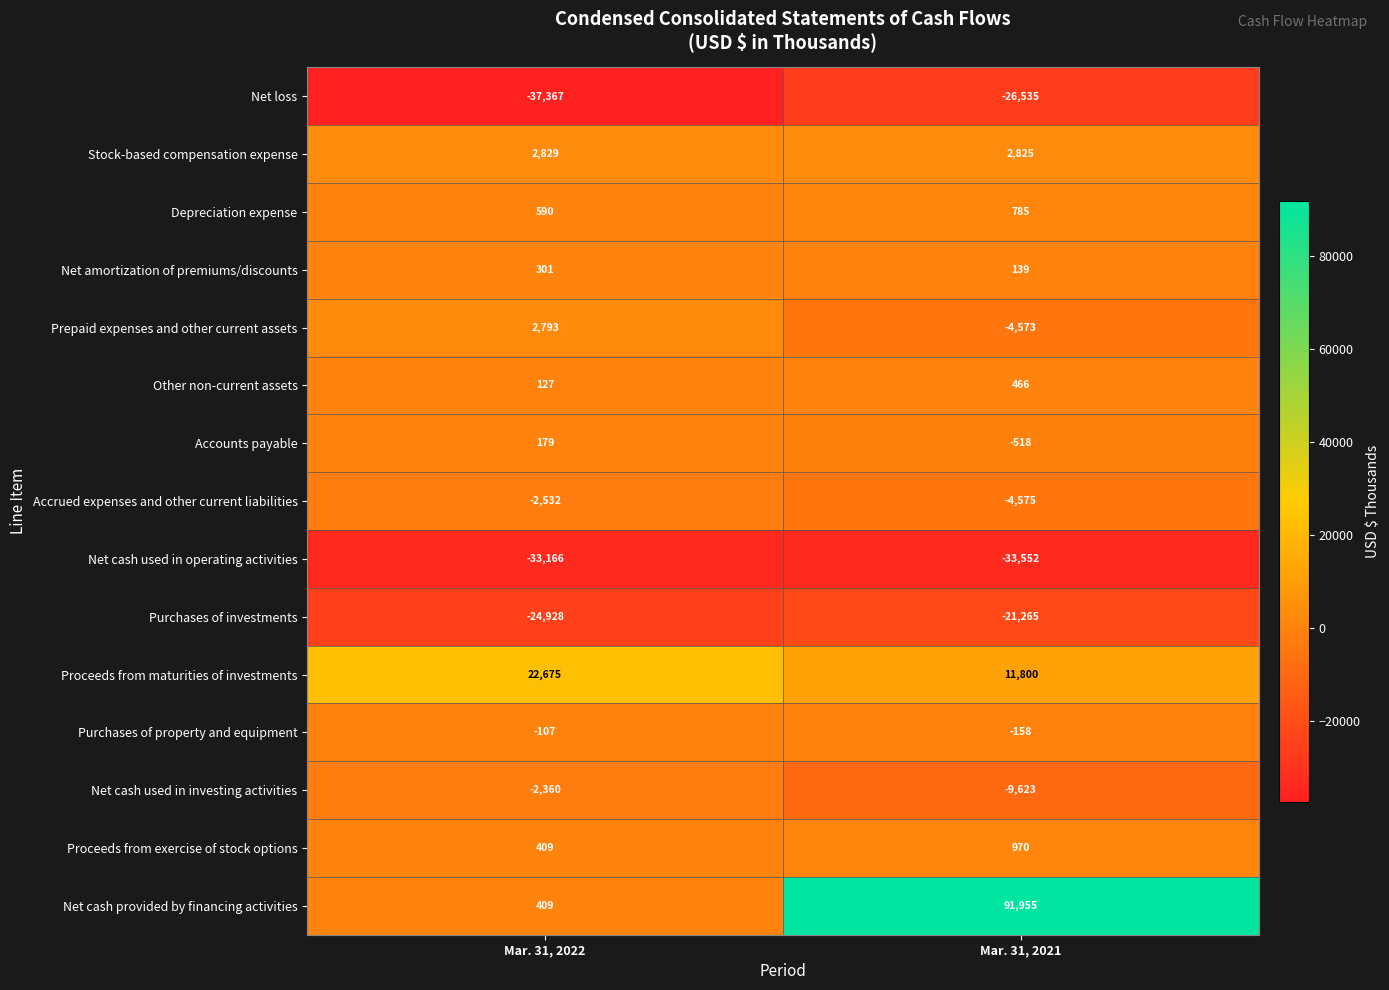

What is the sum of the Purchases of investments values at Mar. 31, 2021 and Mar. 31, 2022?

-46193